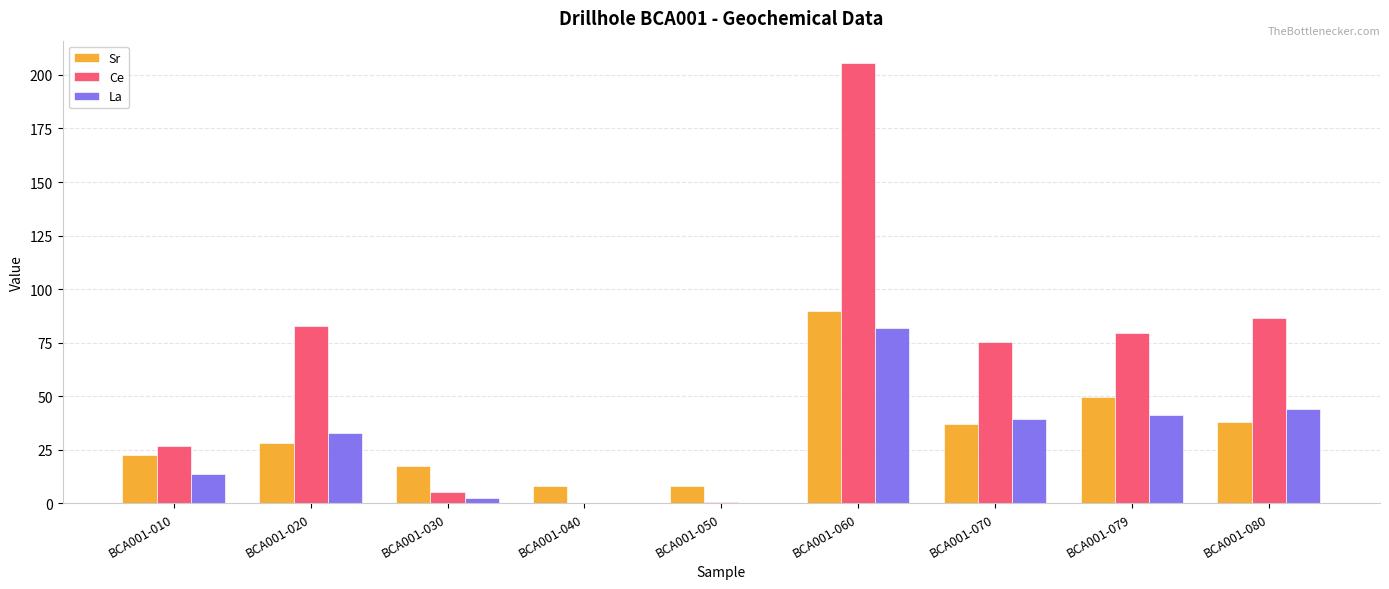

How many groups of bars are there?

9